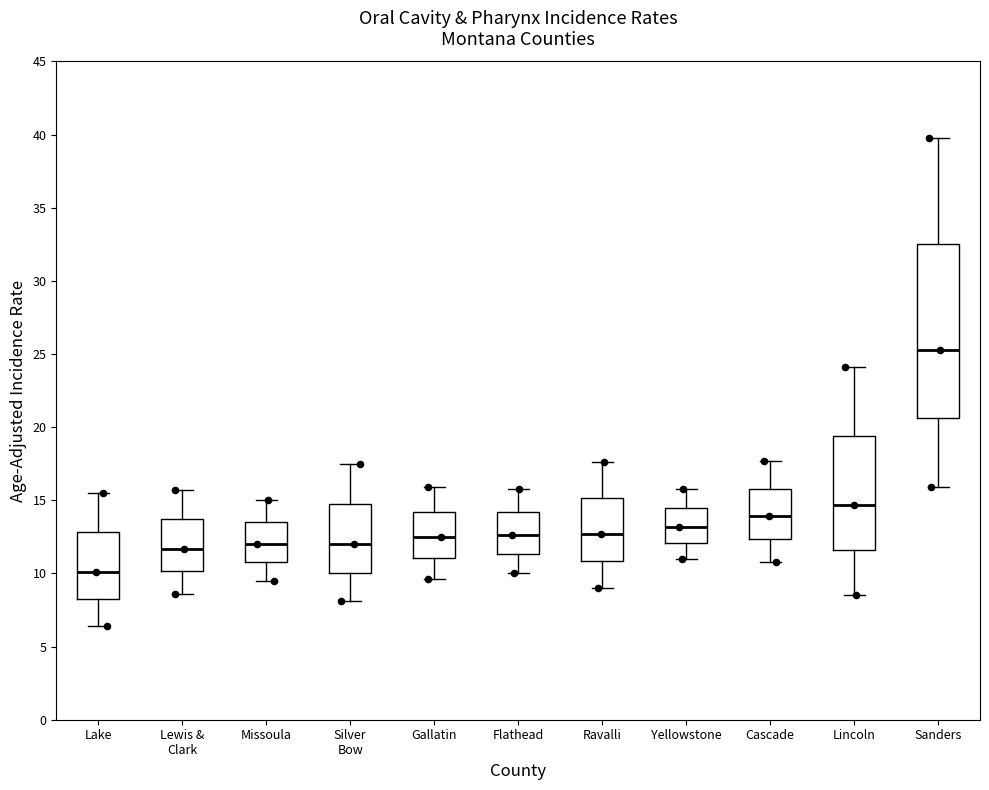

Which box is the tallest, from its lower edge to its upper edge?

Sanders